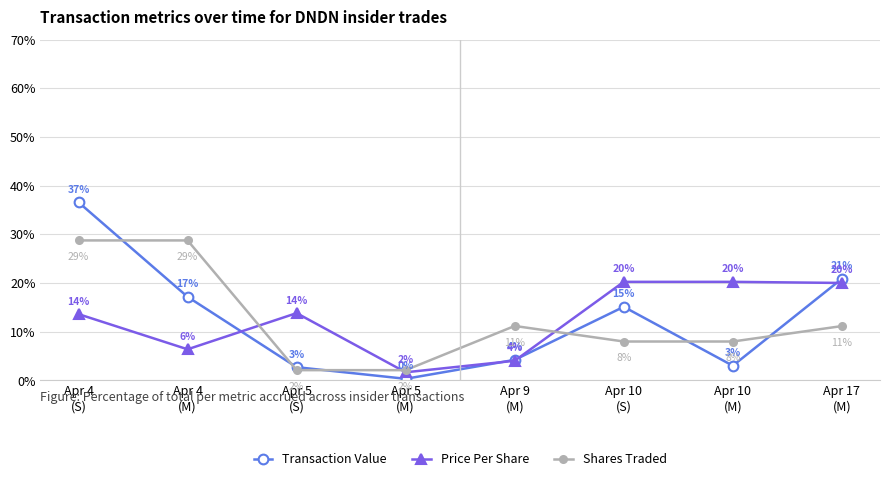

The Price Per Share series shows 20.2 at Apr 10
(S). True or false?

True